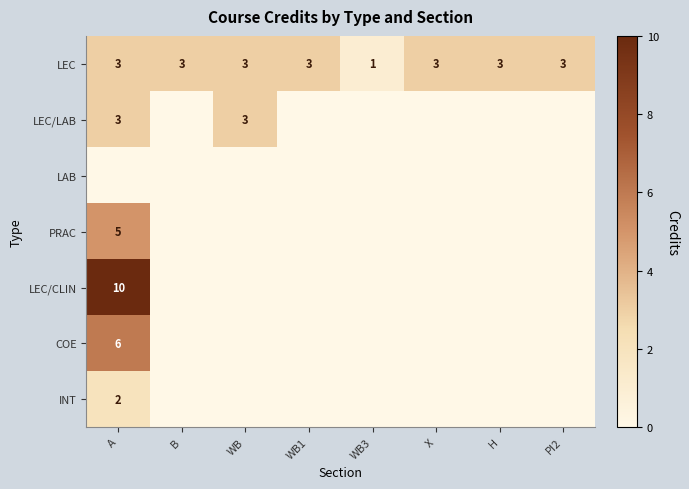

At how many categories does at least one series exceed 5?

1